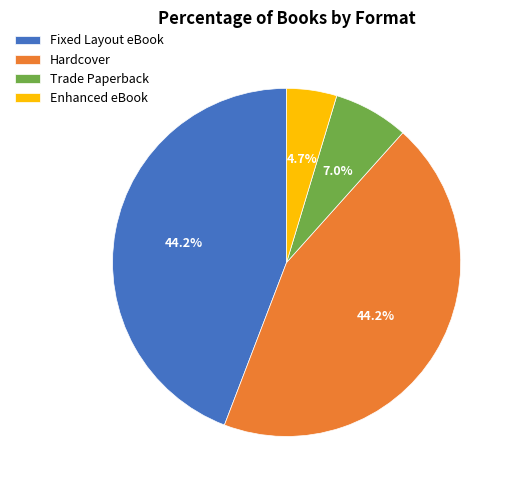

Do Hardcover and Enhanced eBook together represent more than half of the pie?

No